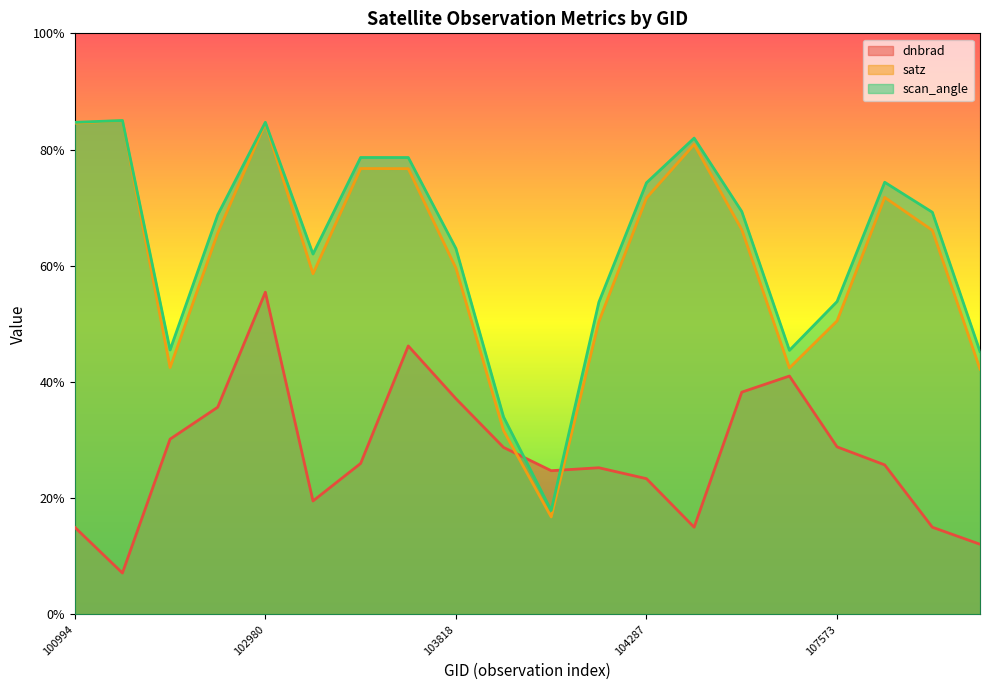

How many interior local valleys does the satz series have?

4